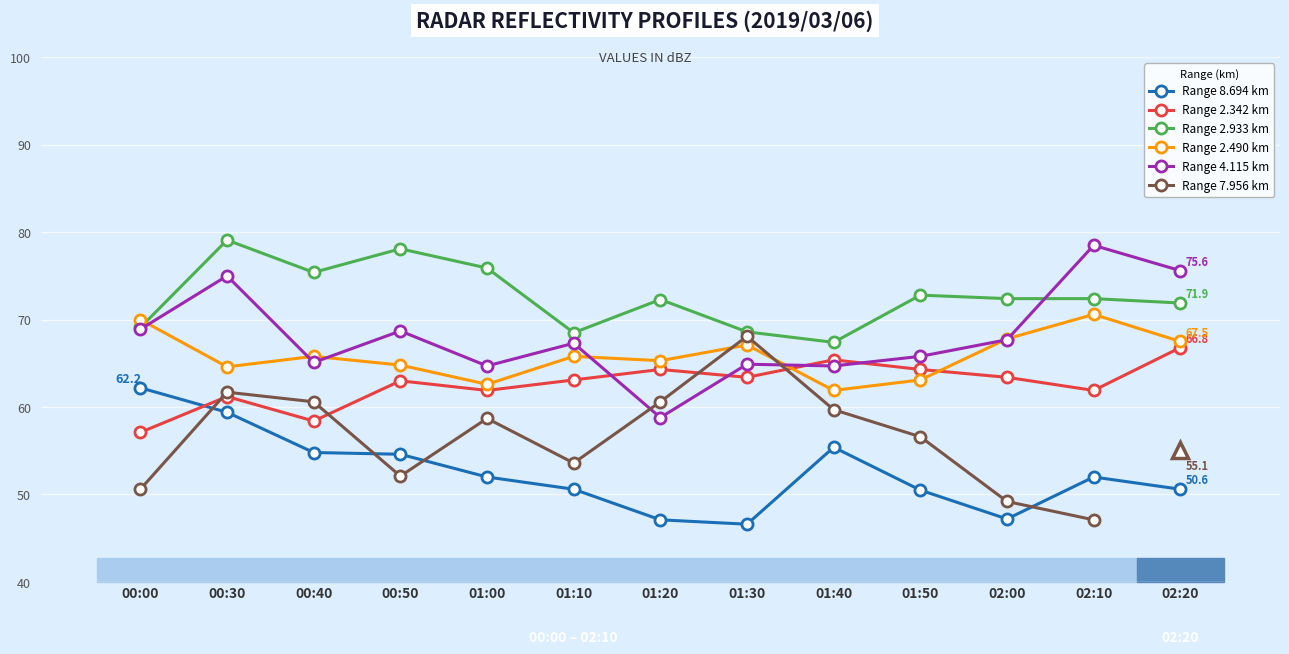

The Range 4.115 km series shows 100.3 at 02:00. True or false?

False